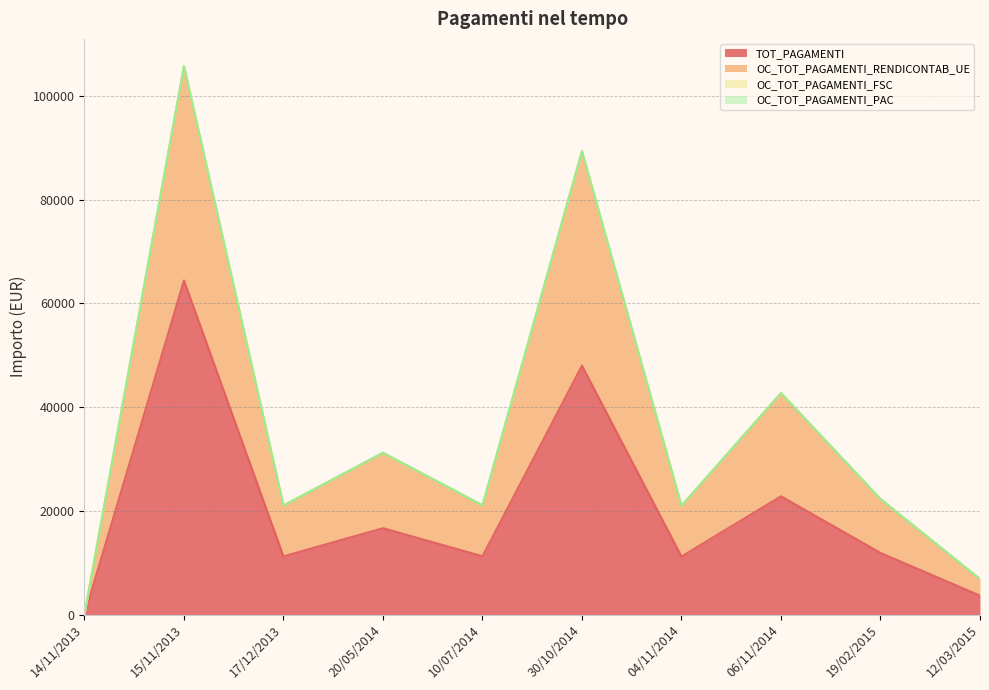

Which category has the lowest value across all series?

14/11/2013